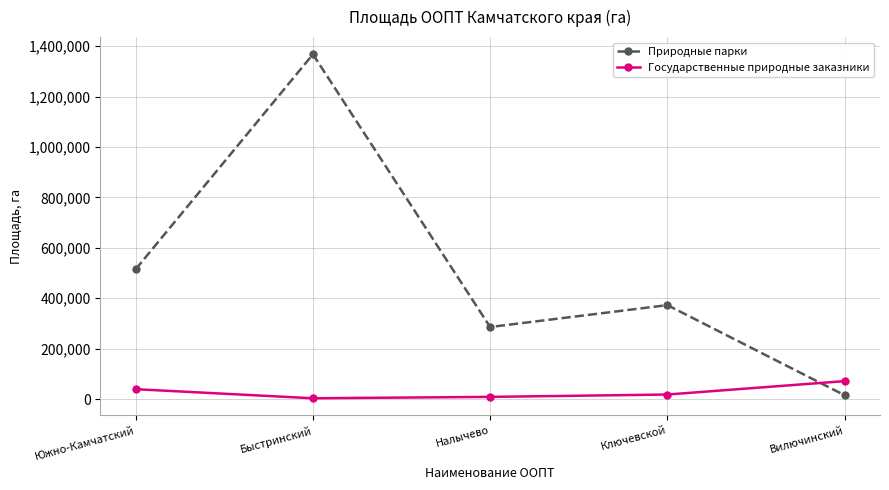

What is the smallest value displayed?

2933.2